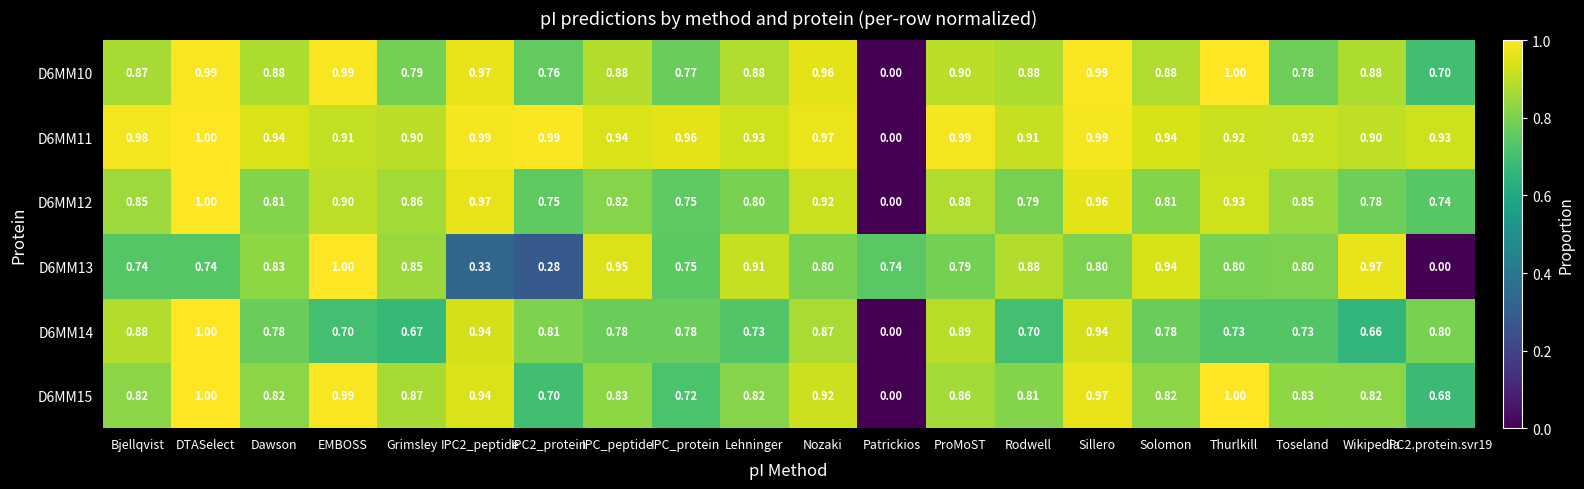

At which category is the sum across all series the highest?

DTASelect